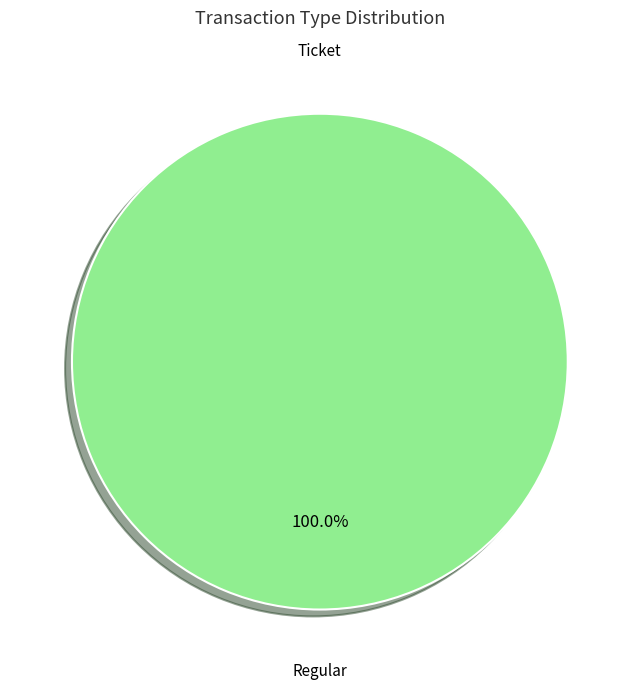

Is it true that Regular is 89% of the pie?

False